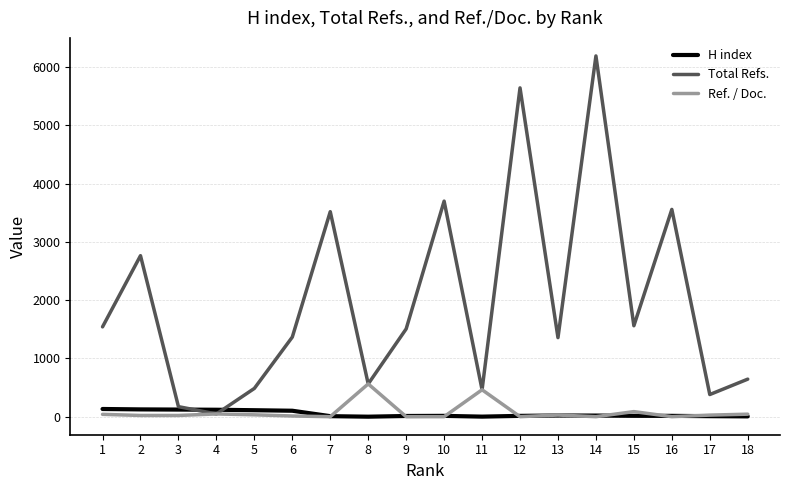

What value does the H index series have at 3, to the nearest 5?

120